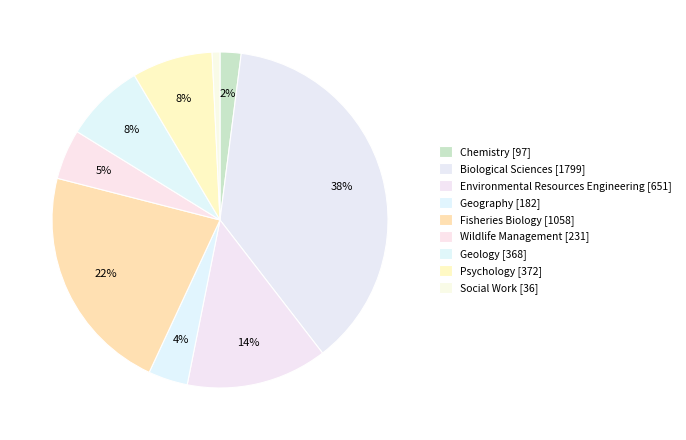

To the nearest percent, what percentage of the pie is Geology?

8%